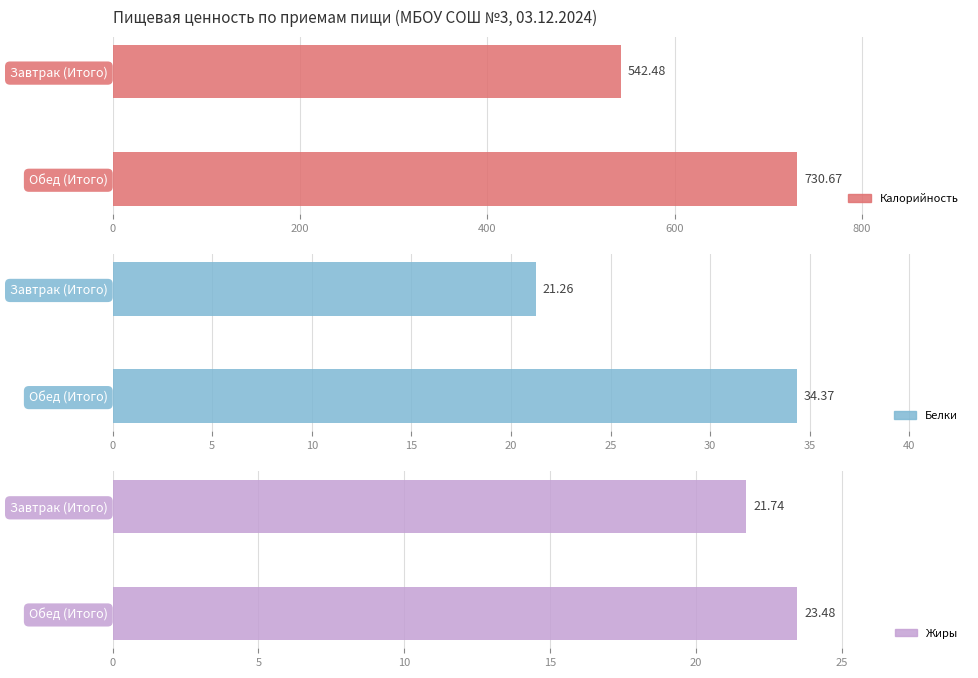

Reading left to right, extract all data points from this chart.

Калорийность: 542.5	730.7
Белки: 21.3	34.4
Жиры: 21.7	23.5